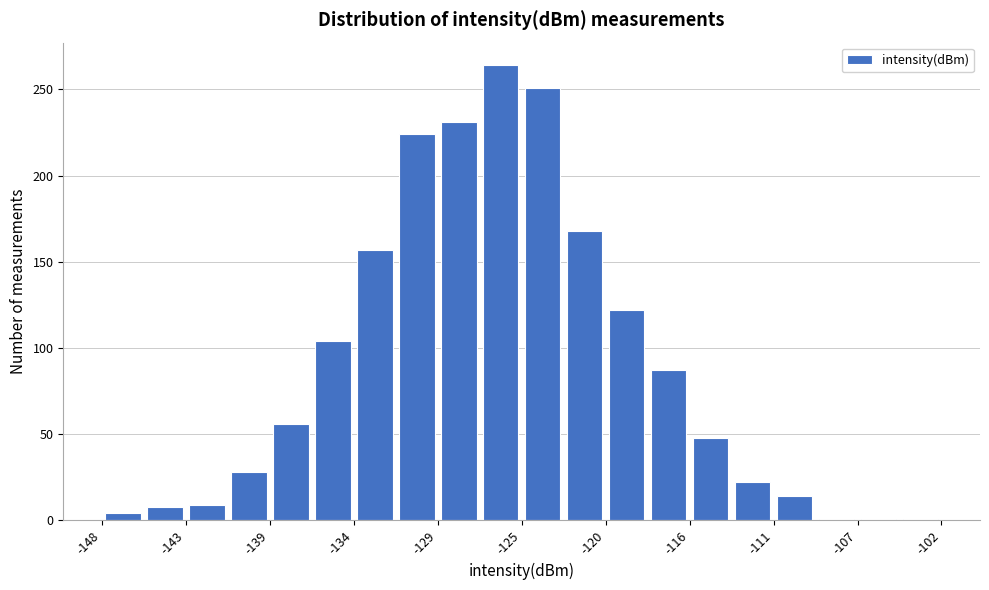

Over which range of the x-axis is the bar tallest?

-127.0 to -125.0